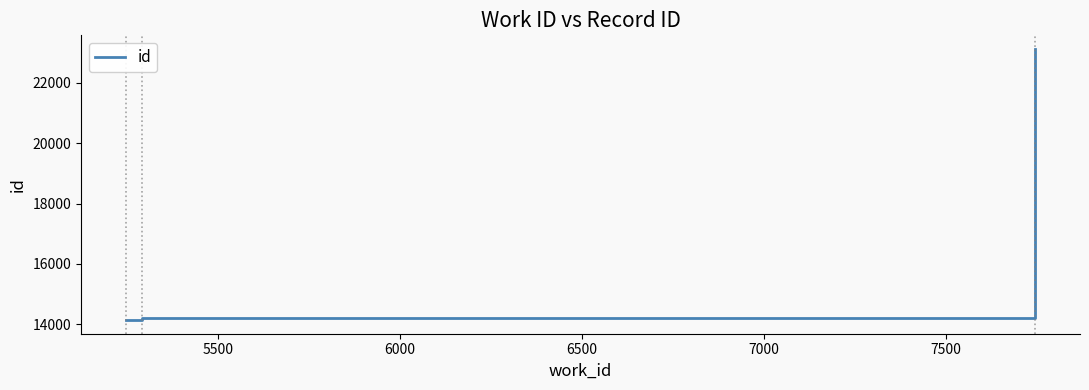

What is the minimum value shown in the chart?

14137